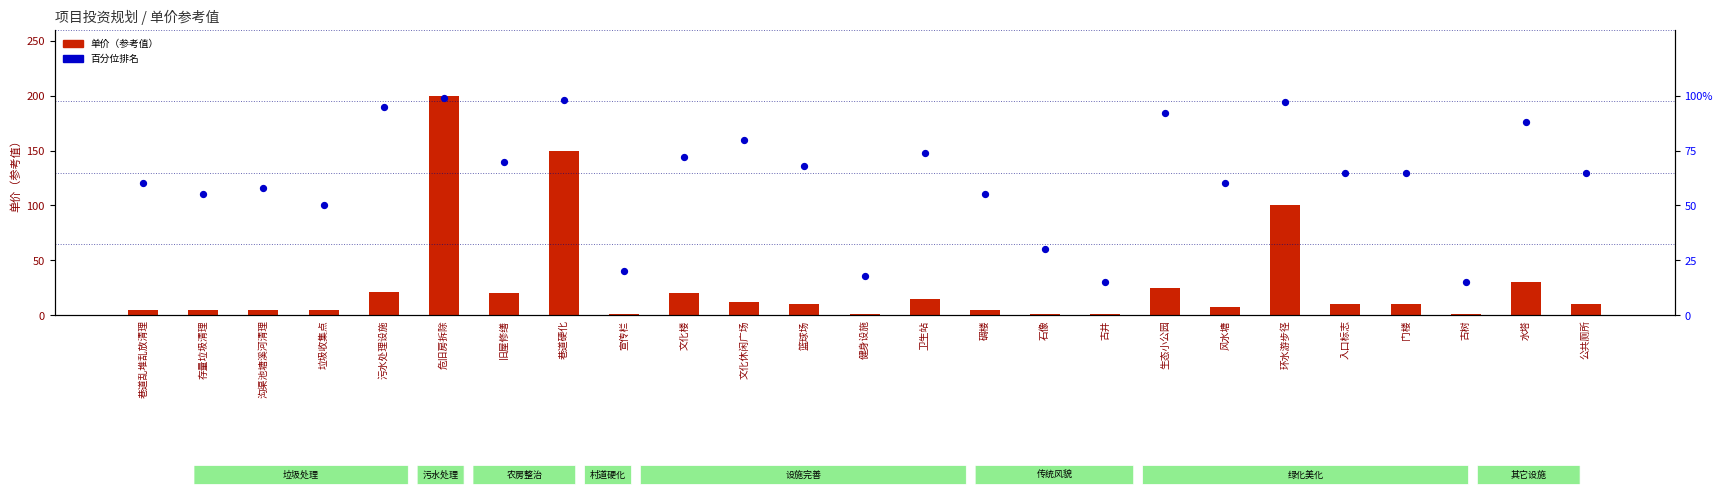

What are all the series names shown in the legend?

单价（参考值）, 百分位排名